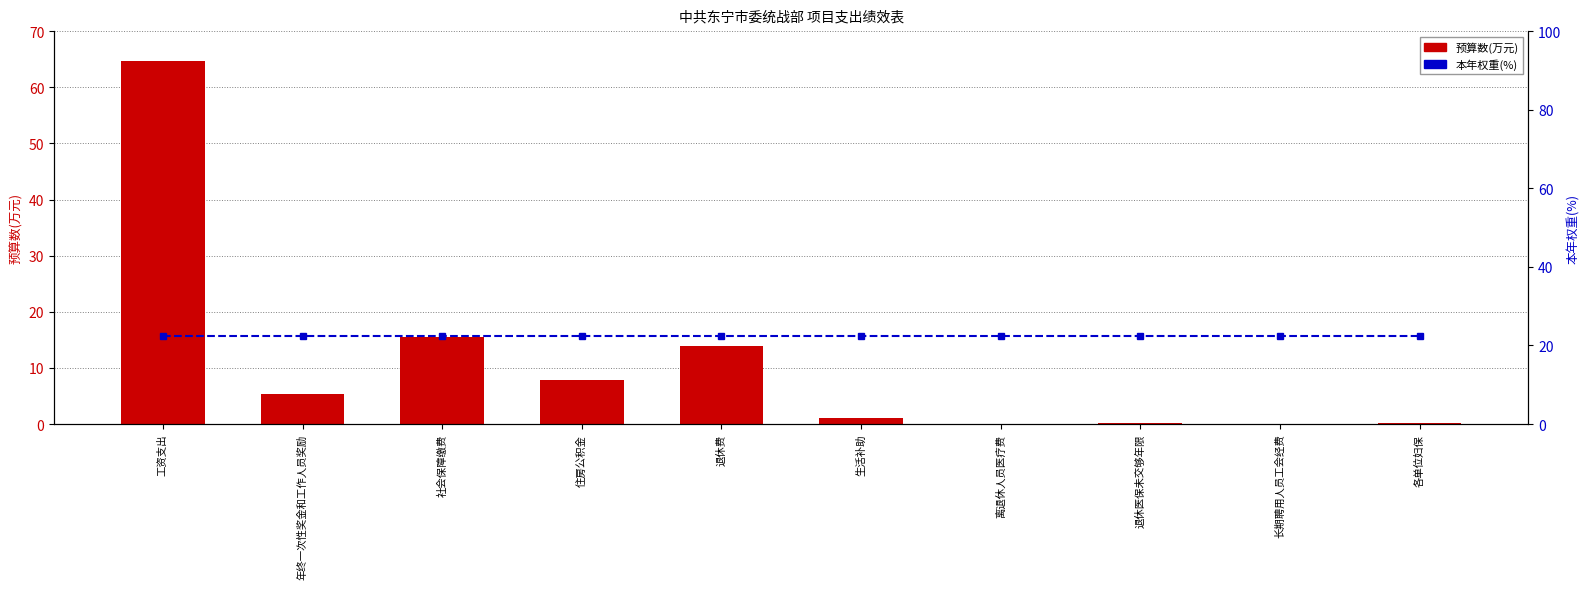

Which series has the largest total across all categories?

本年权重(%)